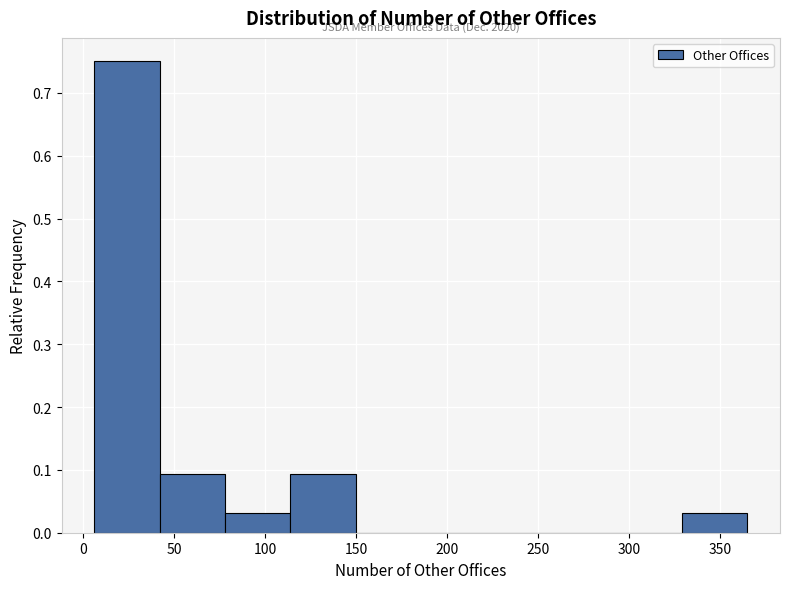

Over which range of the x-axis is the bar tallest?

5 to 40